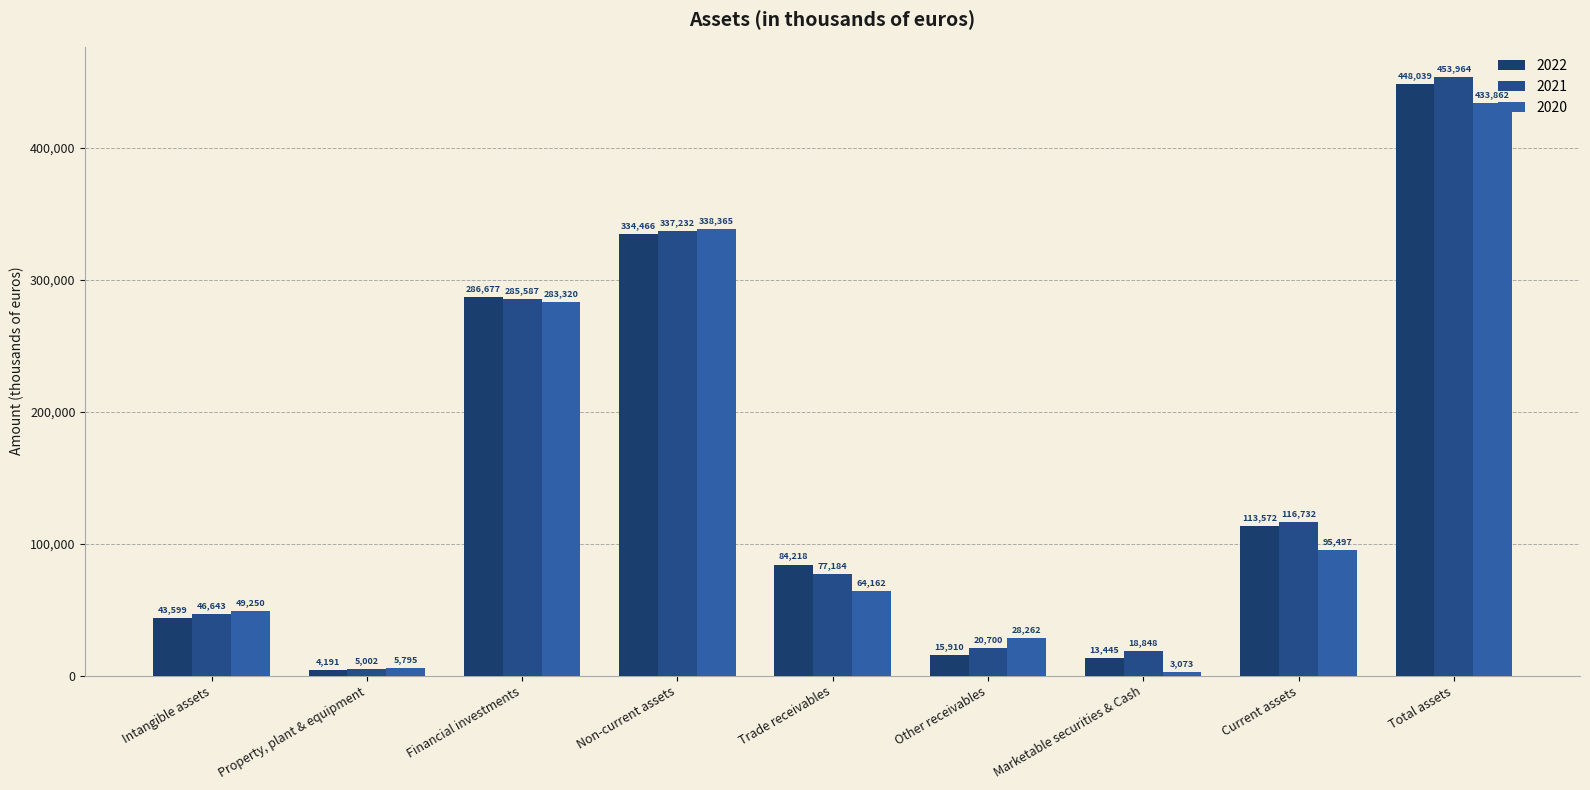

What is the label of the 5th bar from the right?

Trade receivables